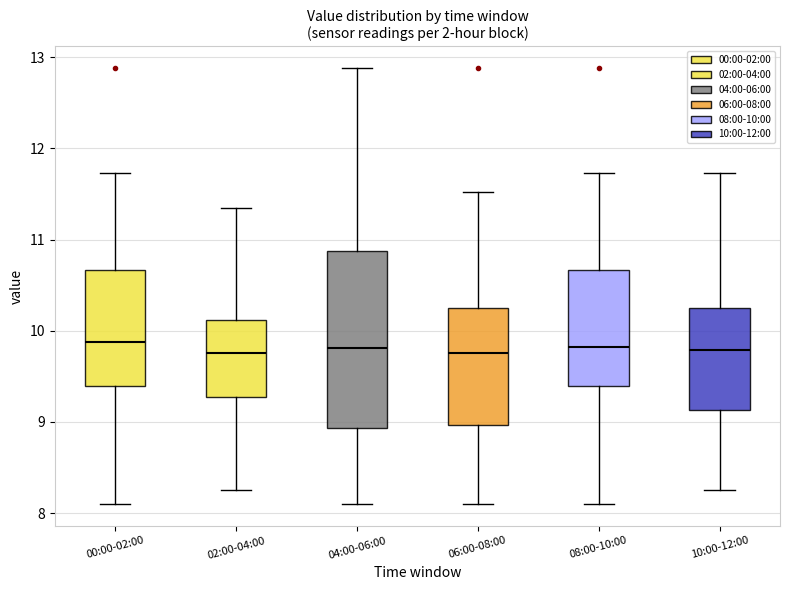

Reading left to right, transcribe this box plot: for each box, give where its median line is, the range the box spans, and where its two whiskers end, as read against the y-axis. The values are not printed on the chart, so give them approximately, as read against the axis.

00:00-02:00: median 9.9, box 9.4 to 10.7, whiskers 8.1 to 11.7
02:00-04:00: median 9.8, box 9.3 to 10.1, whiskers 8.3 to 11.4
04:00-06:00: median 9.8, box 8.9 to 10.9, whiskers 8.1 to 12.9
06:00-08:00: median 9.8, box 9.0 to 10.3, whiskers 8.1 to 11.5
08:00-10:00: median 9.8, box 9.4 to 10.7, whiskers 8.1 to 11.7
10:00-12:00: median 9.8, box 9.1 to 10.3, whiskers 8.3 to 11.7